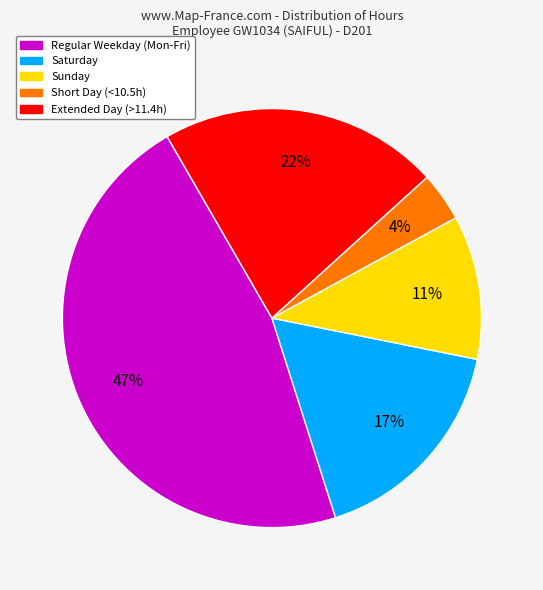

To the nearest percent, what portion does Saturday represent?

17%